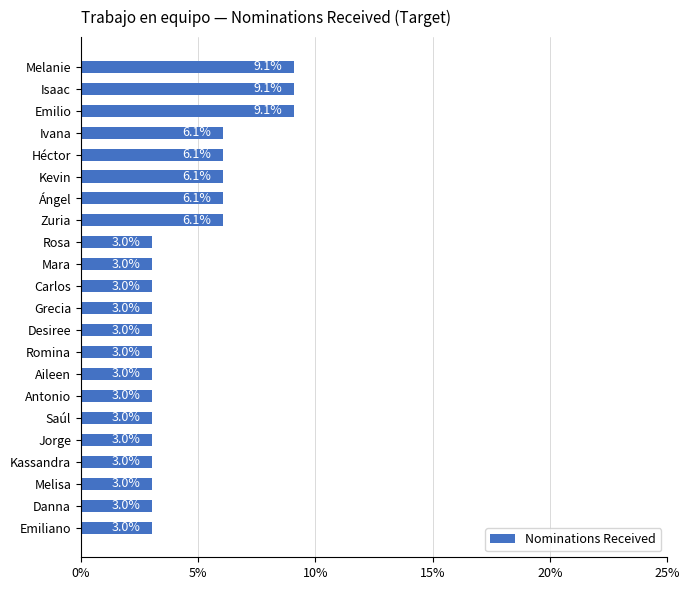

Which has a higher value, Héctor or Jorge?

Héctor